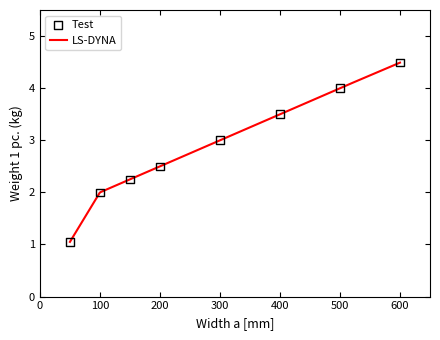

What is the change in value from 100 to 150?

+0.2